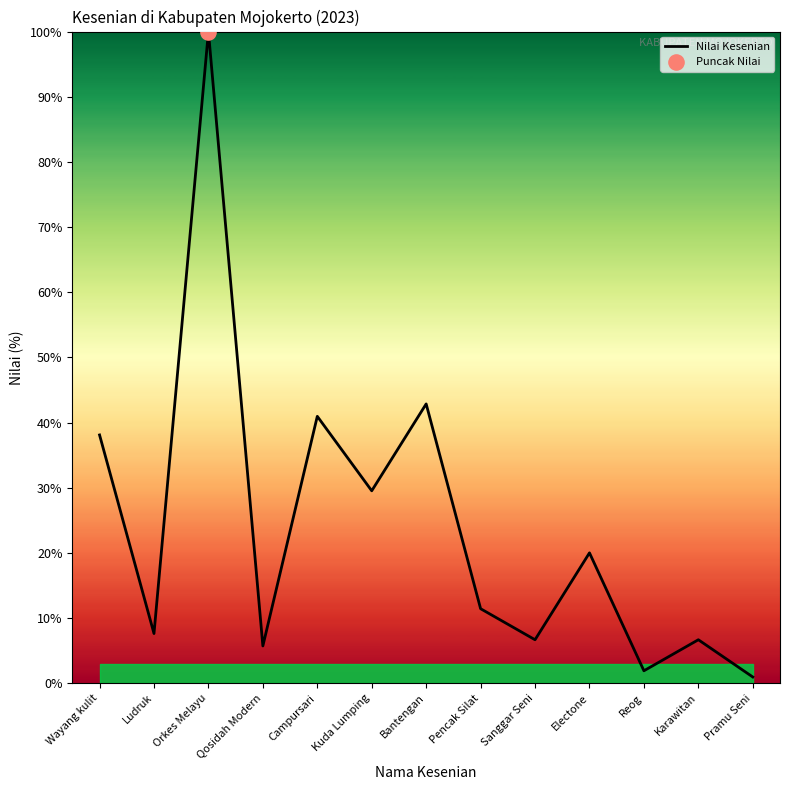

Which has a higher value, Qosidah Modern or Electone?

Electone